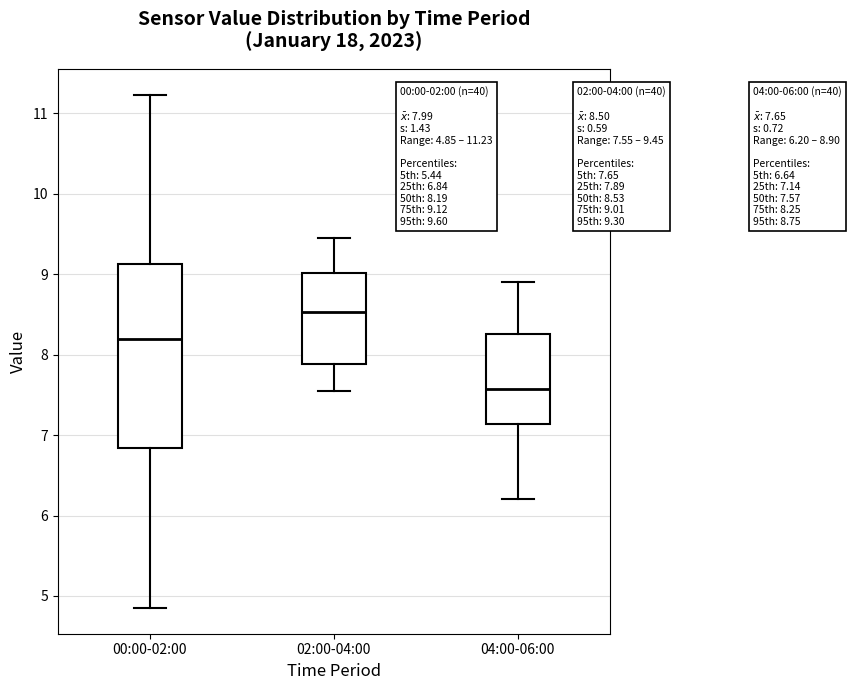

Which box has the highest median line?

02:00-04:00